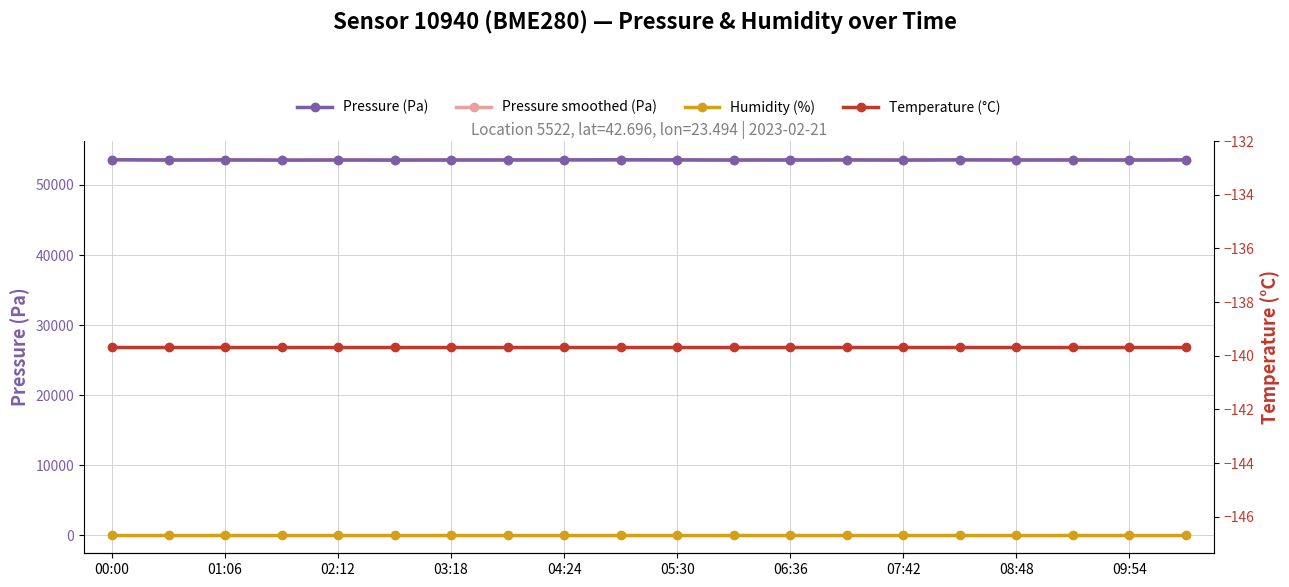

What are all the series names shown in the legend?

Pressure (Pa), Pressure smoothed (Pa), Humidity (%), Temperature (°C)